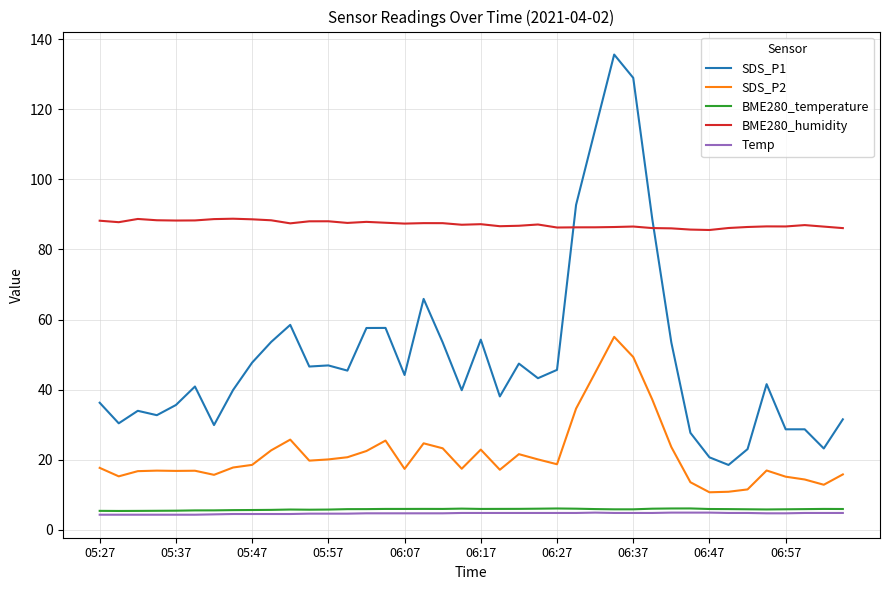

True or false: SDS_P1 and BME280_temperature cross at least once.

False